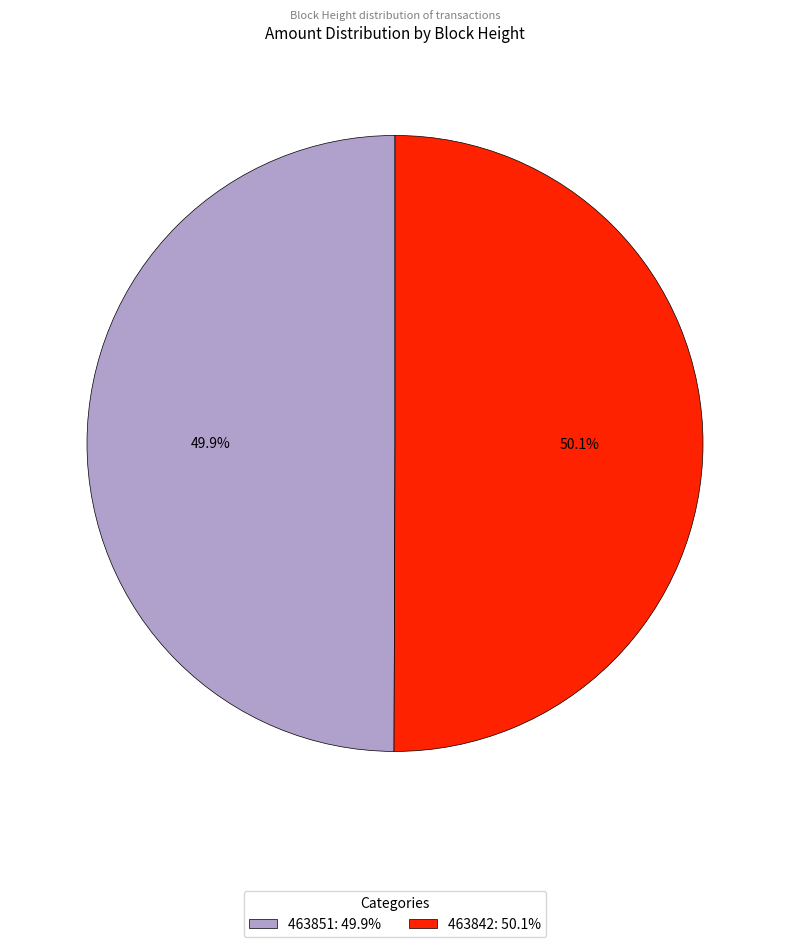

What percentage do 463851 and 463842 together represent?

100.0%